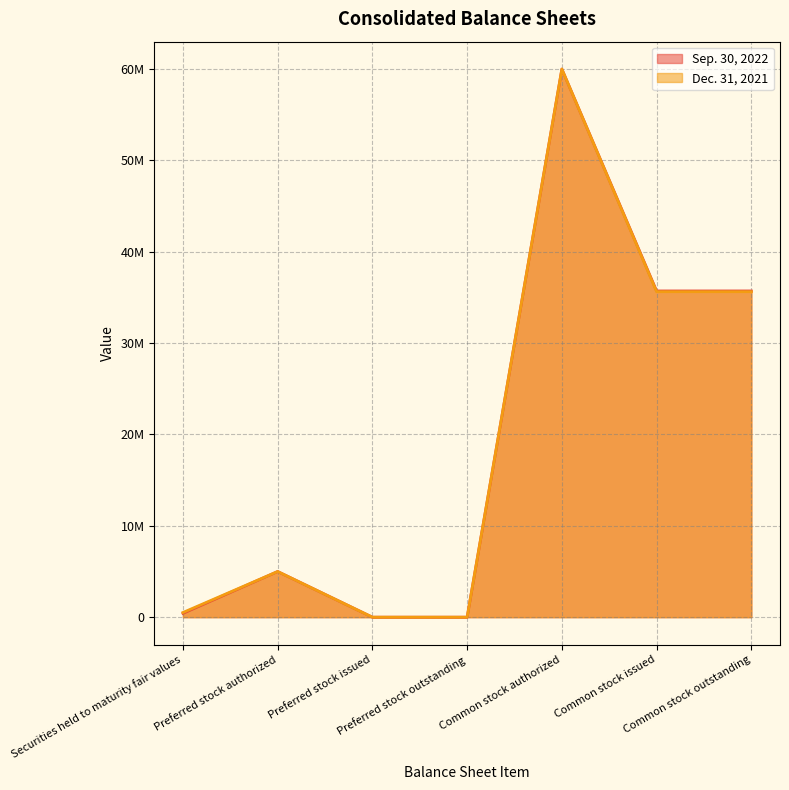

Where is the first local maximum for Dec. 31, 2021?

Preferred stock authorized